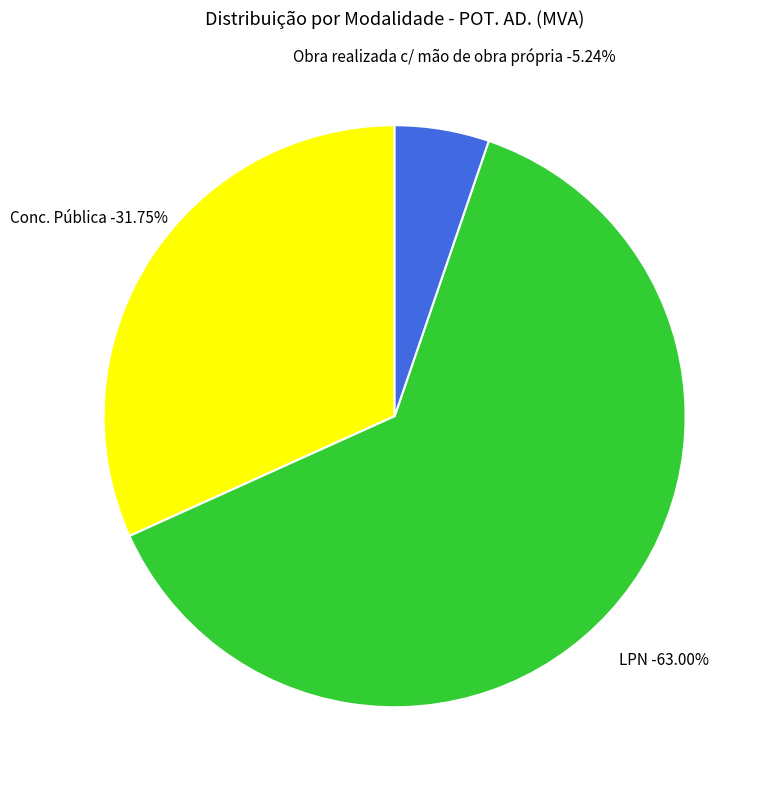

Does any single category account for the majority?

Yes